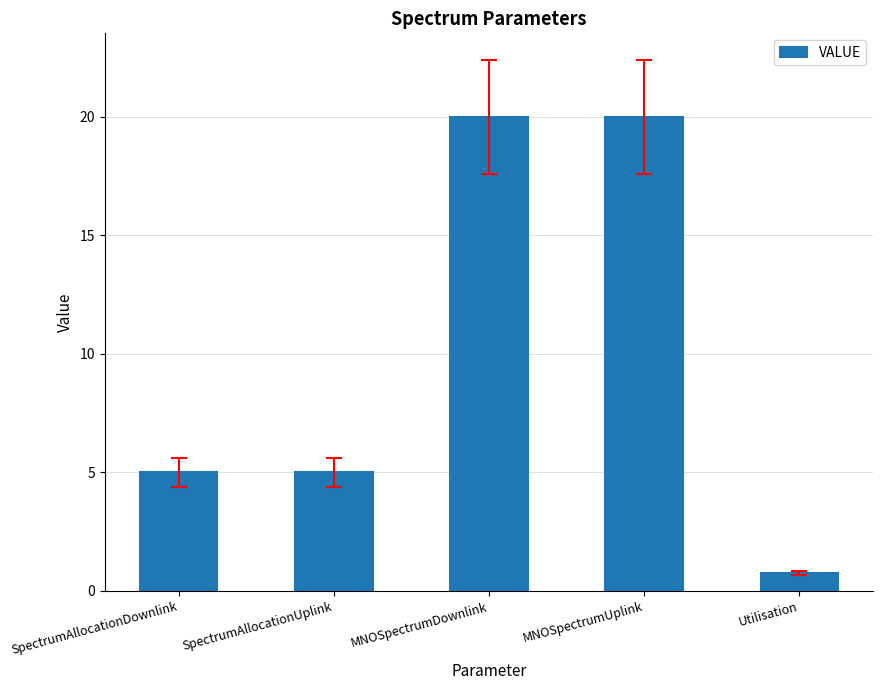

What is the label of the 2nd bar from the left?

SpectrumAllocationUplink